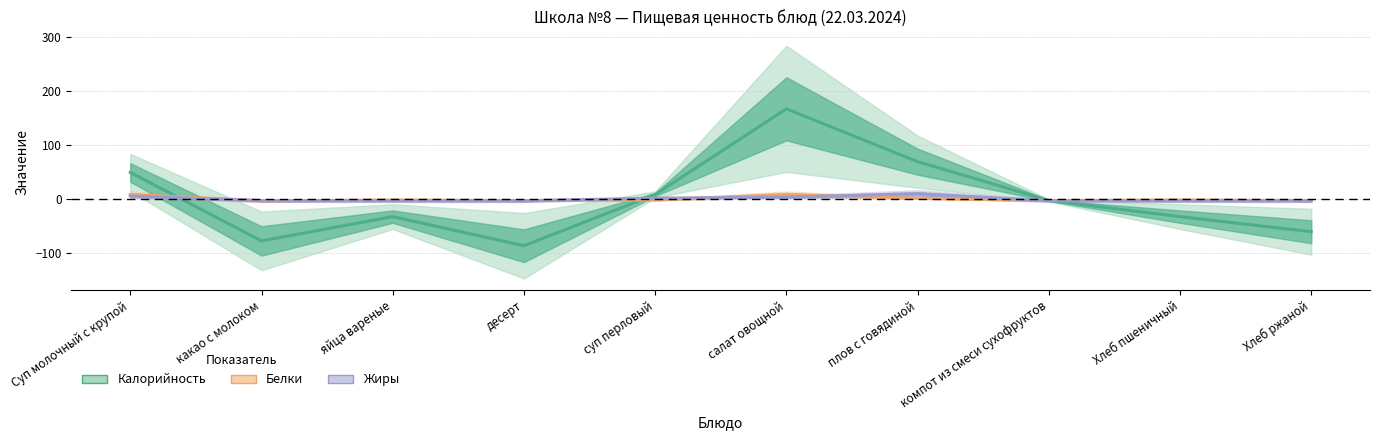

Which has a higher value, Хлеб пшеничный or яйца вареные?

Хлеб пшеничный